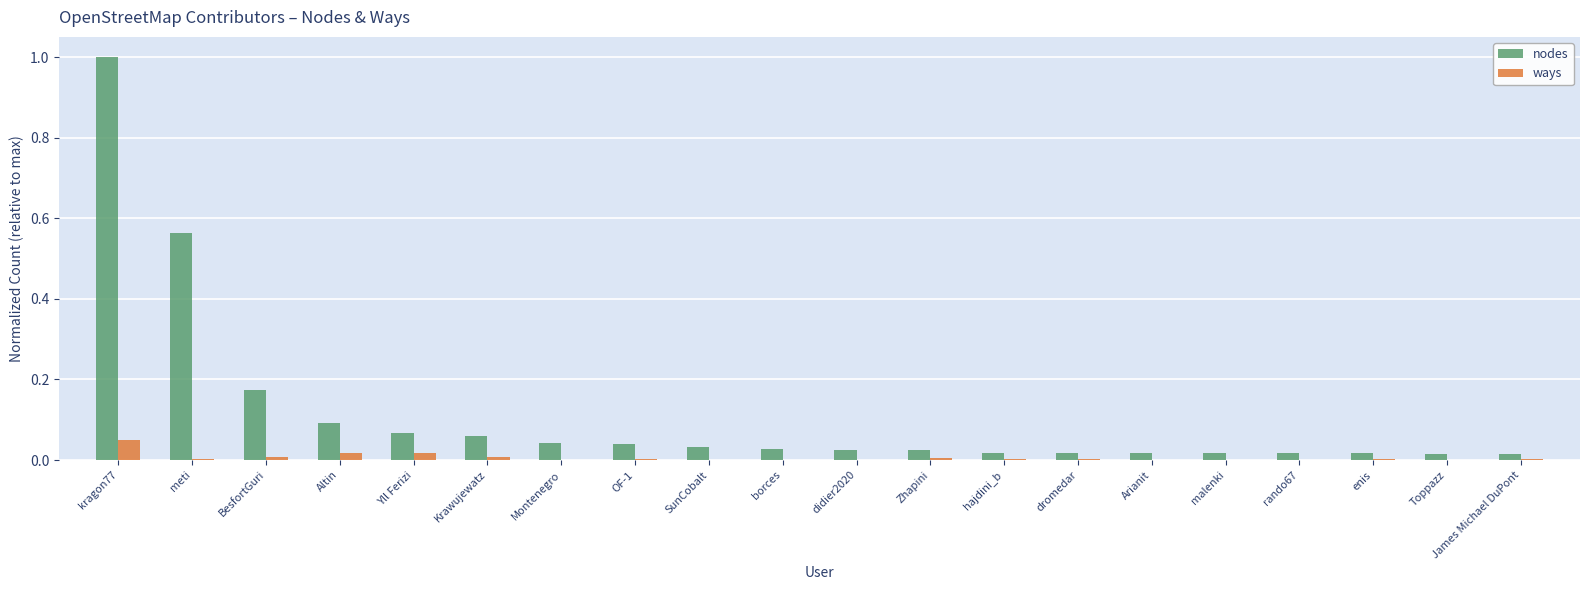

How many categories are shown in the chart?

20